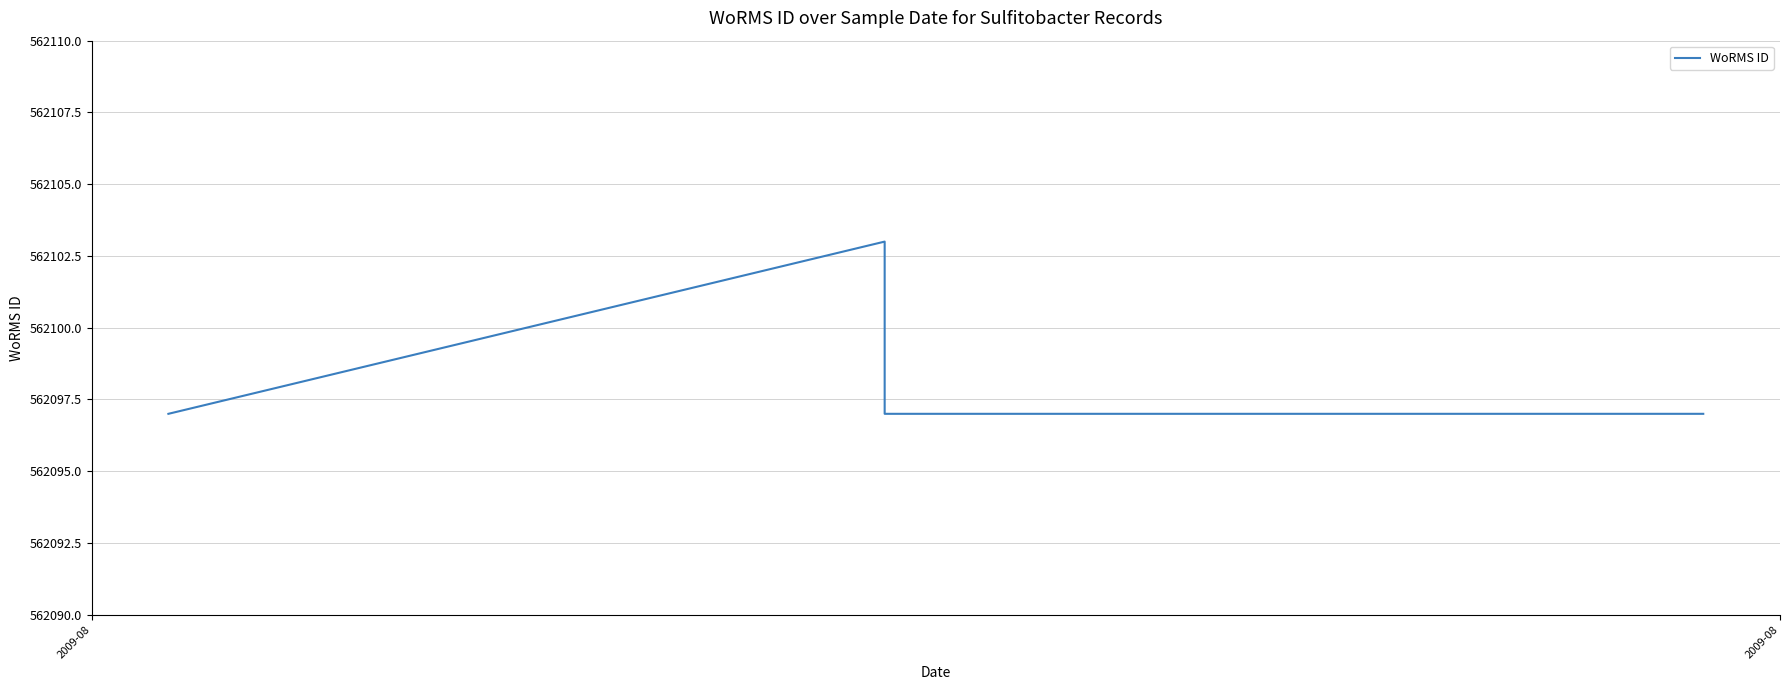

At which category does the data reach its first local peak?

2009-08